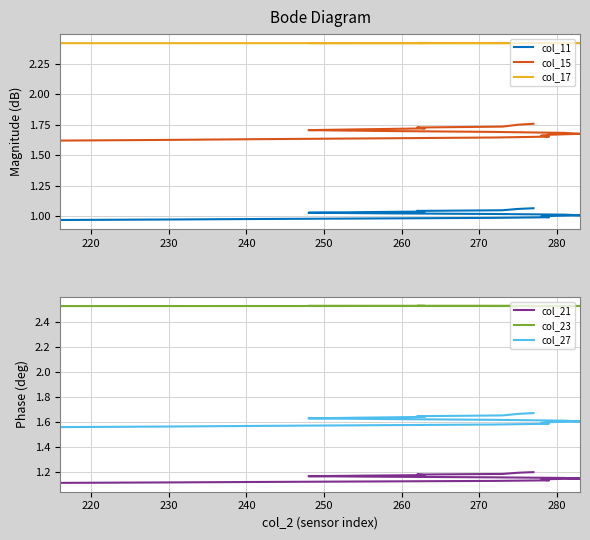

True or false: col_27 and col_23 cross at least once.

False